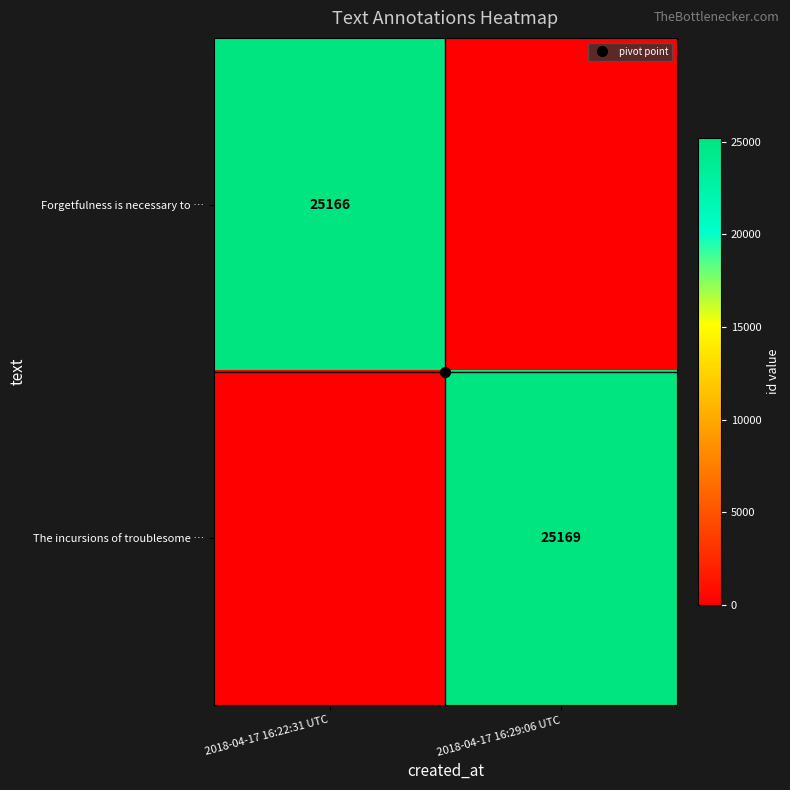

At which label is The incursions of troublesome … closest to 12584?

2018-04-17 16:22:31 UTC